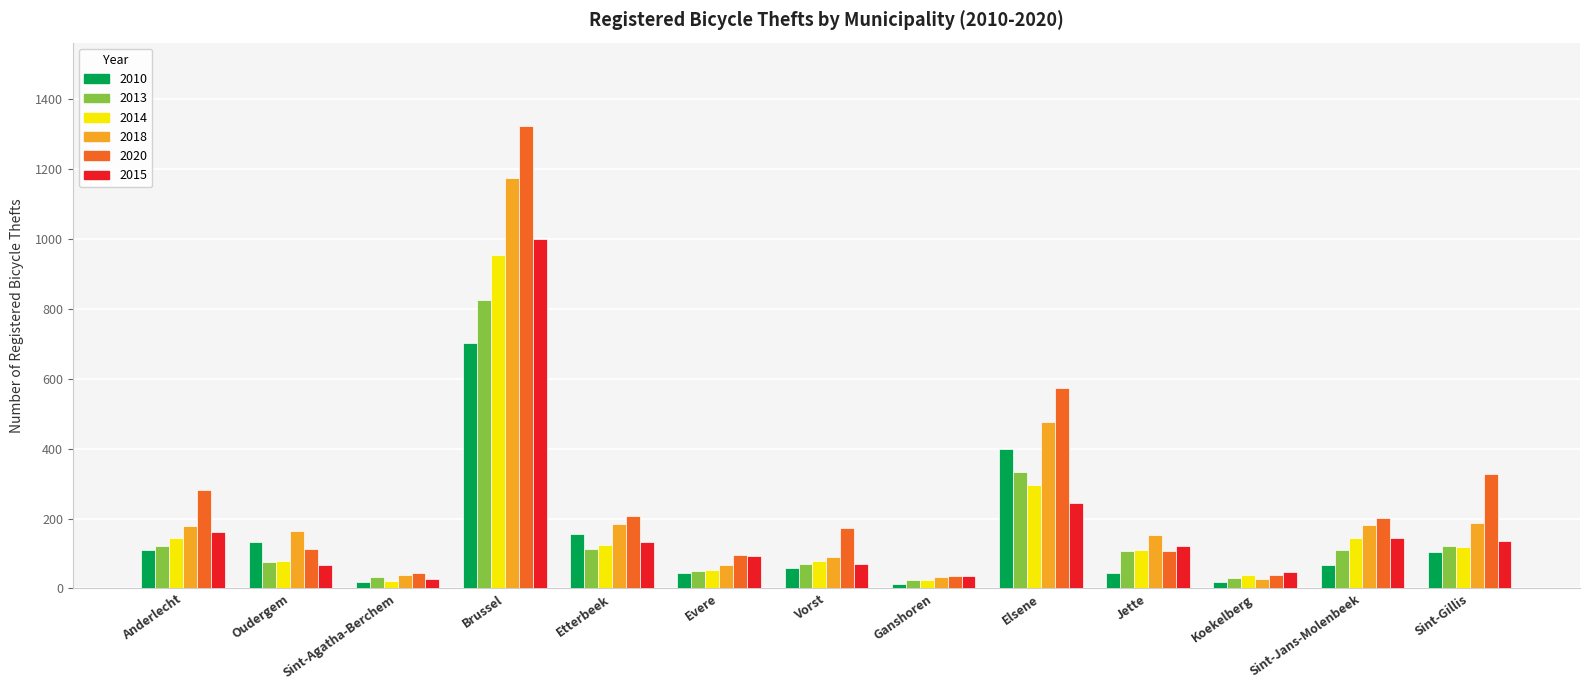

At which category does the chart reach its peak across all series?

Brussel